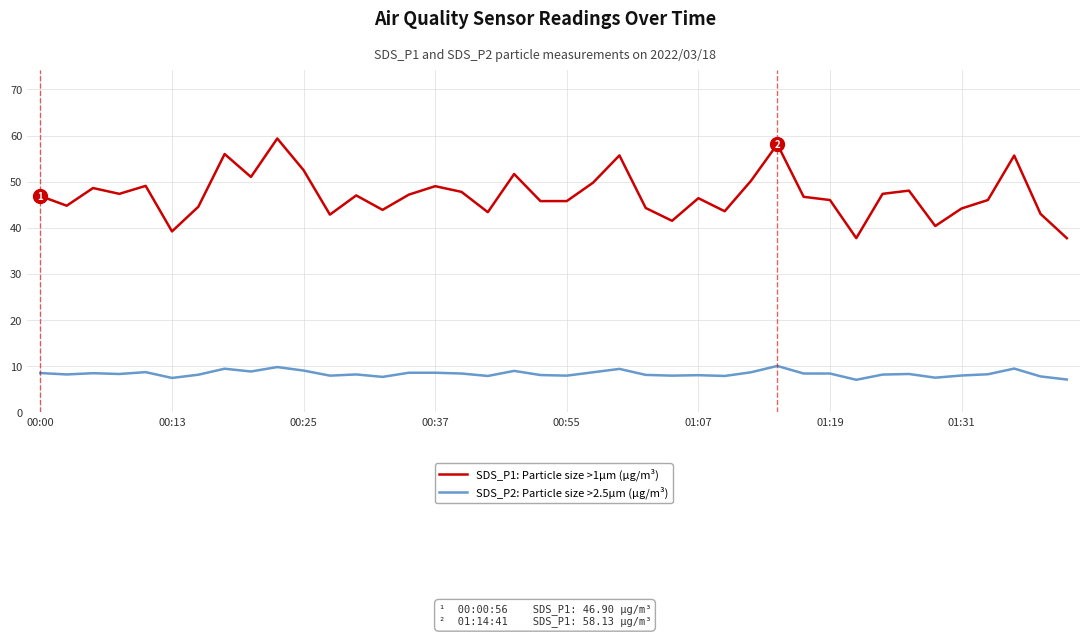

Which series has the largest range (max minus min)?

SDS_P1: Particle size >1µm (µg/m³)